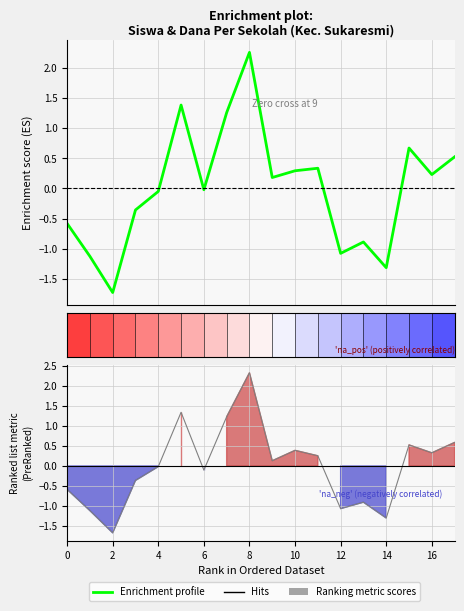

How many lines are shown in the chart?

1